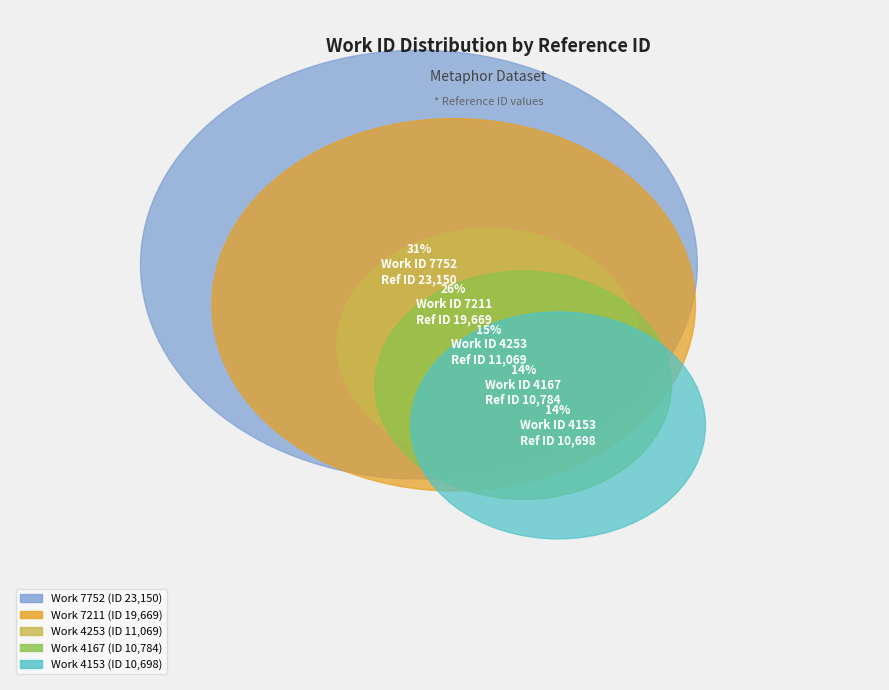

What is the change in value from 4253 to 7211?

+8600